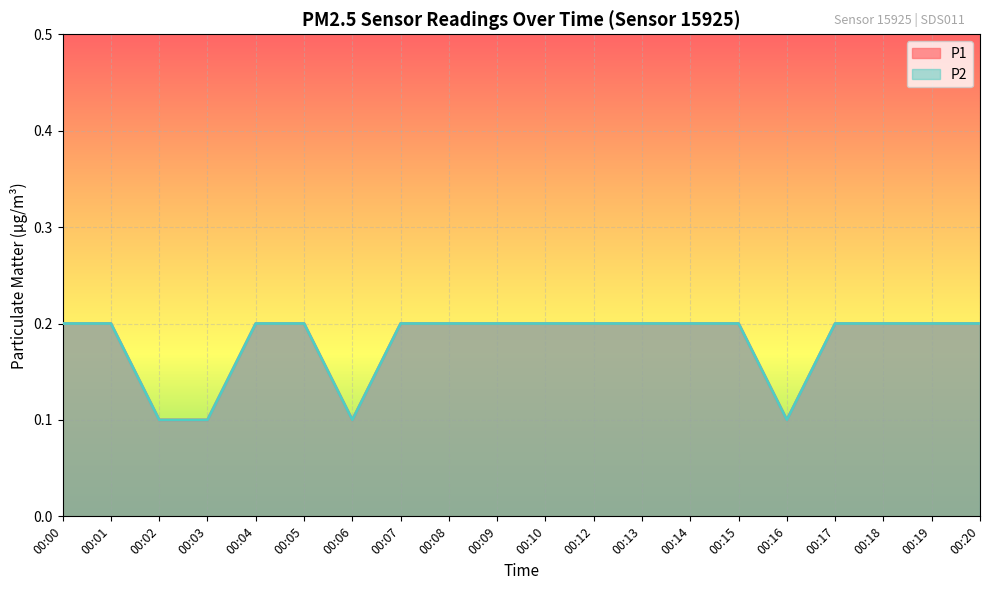

Reading right to left, what are all the values shown in this chart?

P1: 0.2	0.2	0.2	0.2	0.1	0.2	0.2	0.2	0.2	0.2	0.2	0.2	0.2	0.1	0.2	0.2	0.1	0.1	0.2	0.2
P2: 0.2	0.2	0.2	0.2	0.1	0.2	0.2	0.2	0.2	0.2	0.2	0.2	0.2	0.1	0.2	0.2	0.1	0.1	0.2	0.2